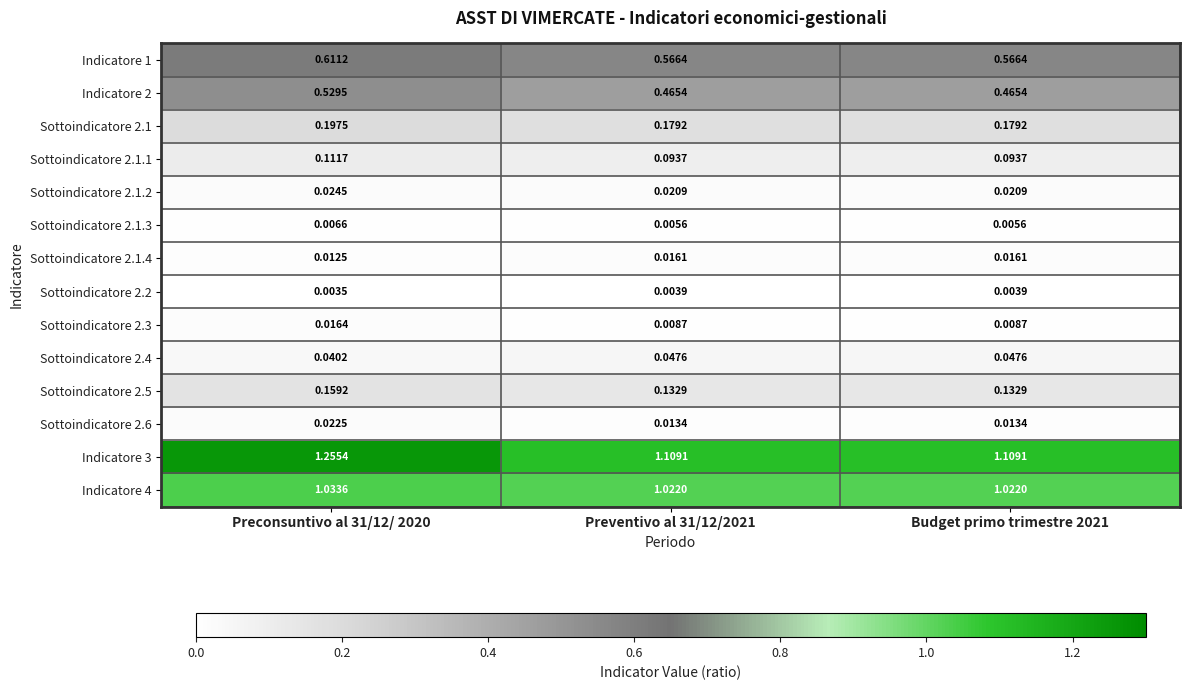

At which category is the sum across all series the highest?

Preconsuntivo al 31/12/ 2020